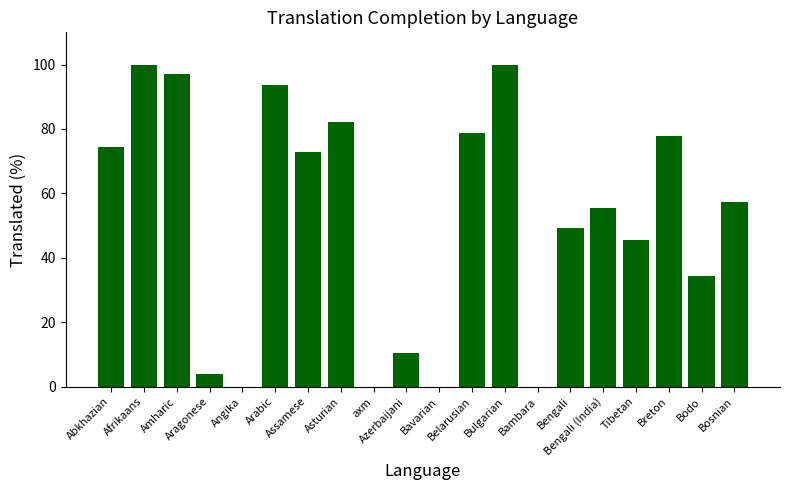

What is the maximum value shown in the chart?

100.0